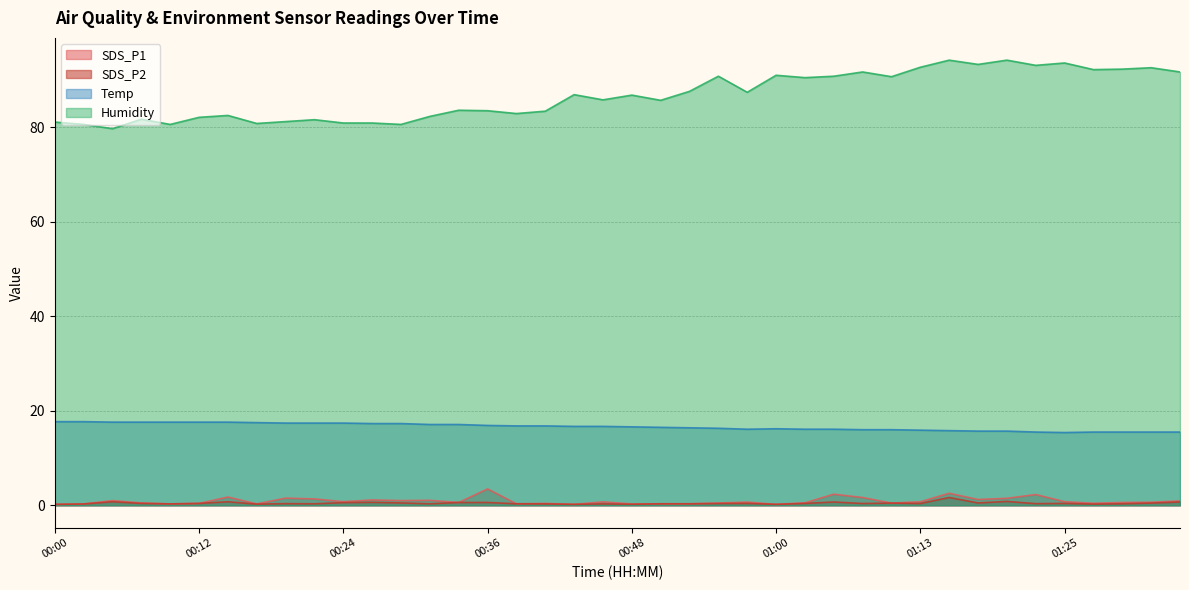

What is the approximate value of SDS_P2 at 01:13?

0.4